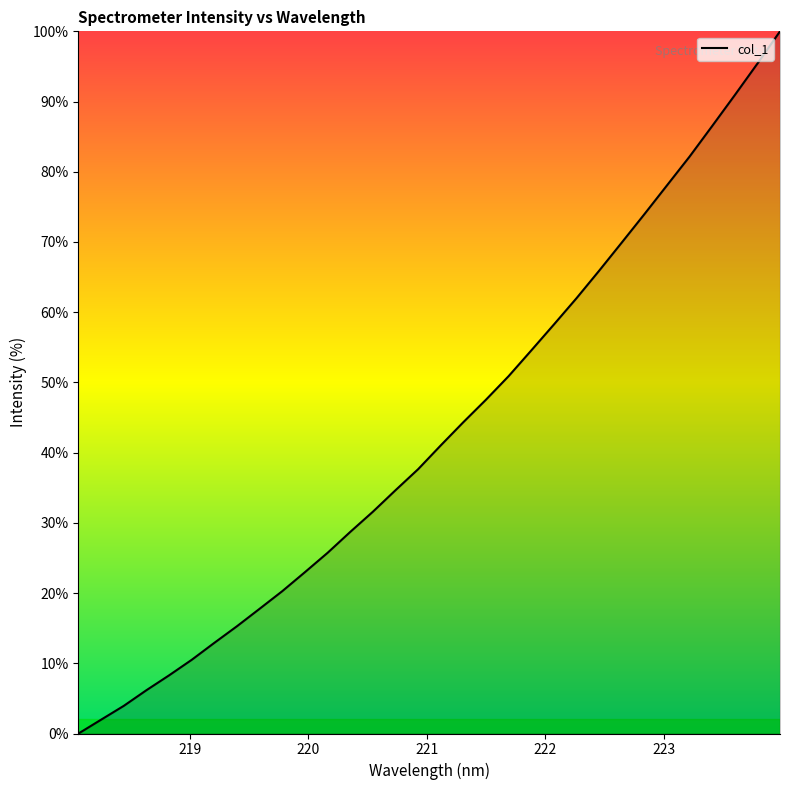

Reading left to right, transcribe all the data shown in this chart.

0.0	2.0	3.9	6.2	8.3	10.5	12.9	15.3	17.8	20.3	23.0	25.7	28.7	31.6	34.7	37.6	41.0	44.3	47.5	50.9	54.6	58.3	62.0	65.9	69.9	74.0	78.1	82.2	86.5	90.9	95.4	100.0